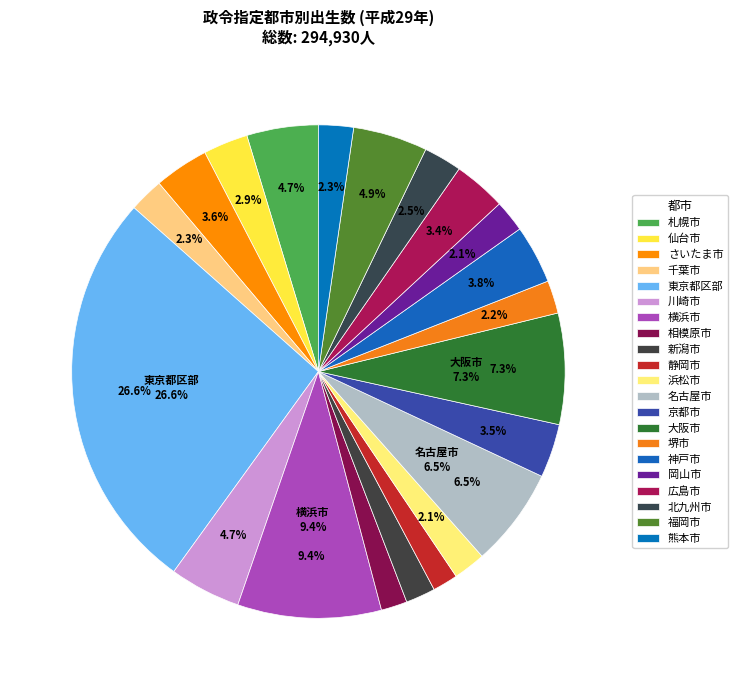

Is it true that 川崎市 is 5% of the pie?

True